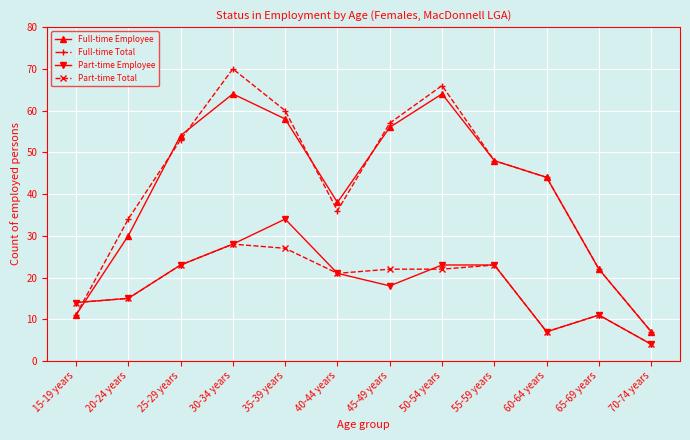

What is the difference between the maximum and minimum values in the Part-time Employee series?

30